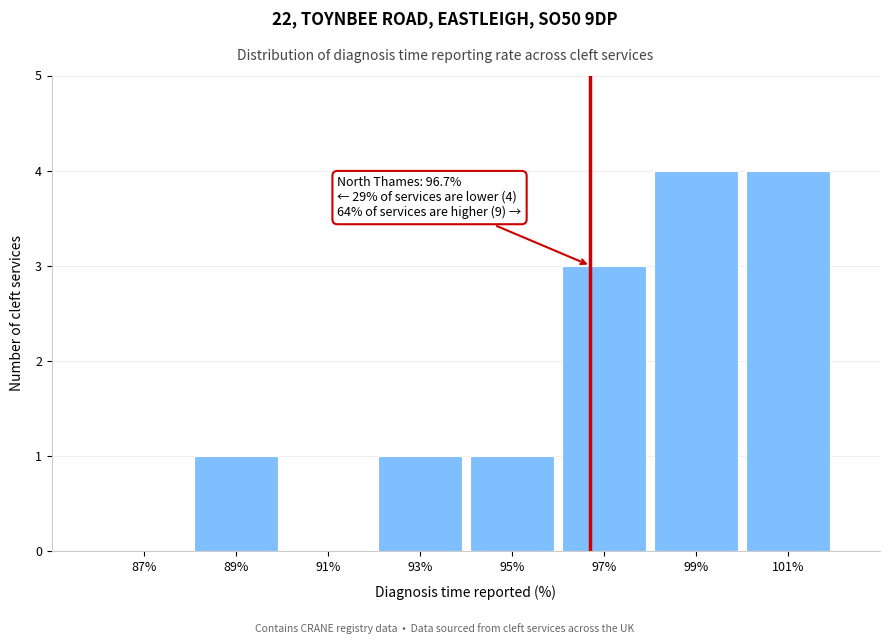

Reading left to right, transcribe all the data shown in this chart.

87%=0	89%=1	91%=0	93%=1	95%=1	97%=3	99%=4	101%=4